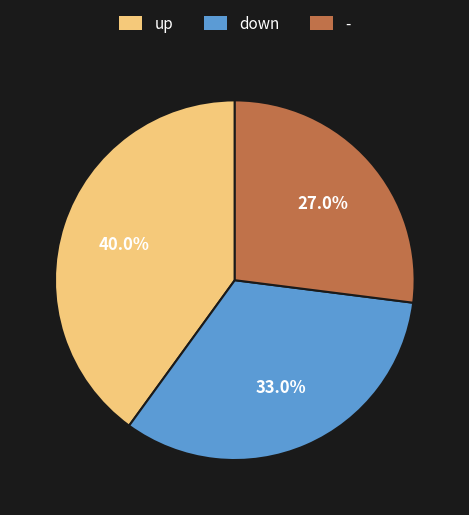

Between - and down, which is larger?

down